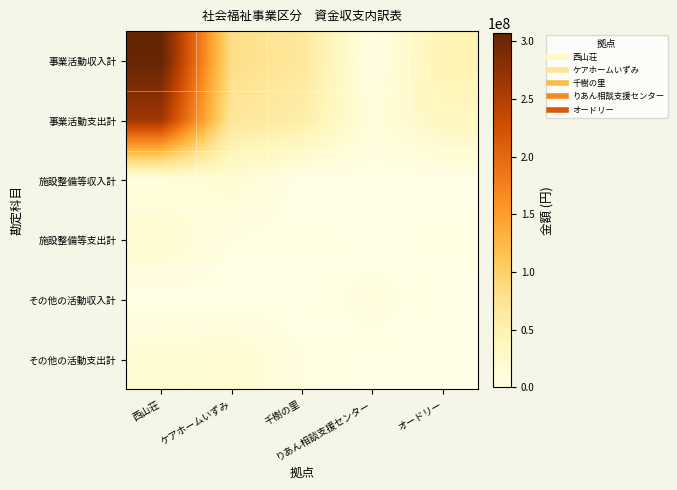

What is the difference between the highest and lowest values at オードリー?

45856199